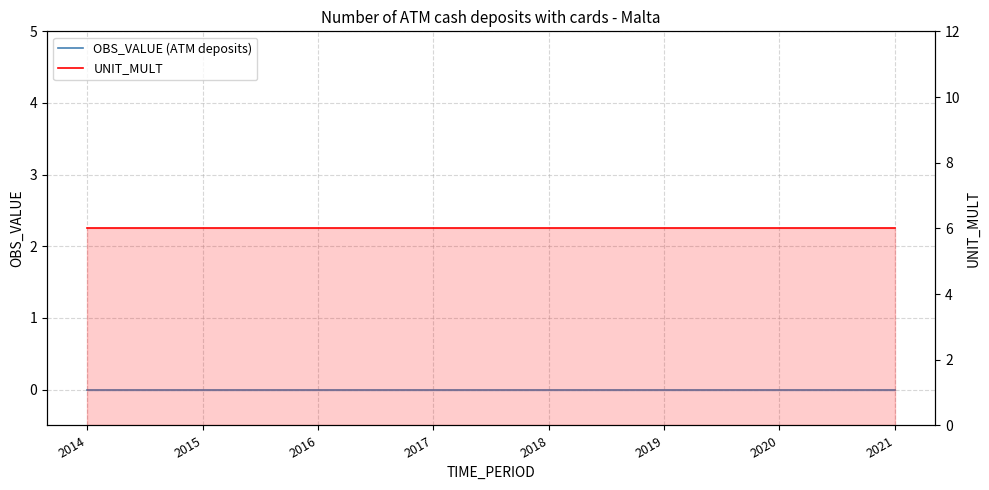

Which category has the highest value in the OBS_VALUE (ATM deposits) series?

2014